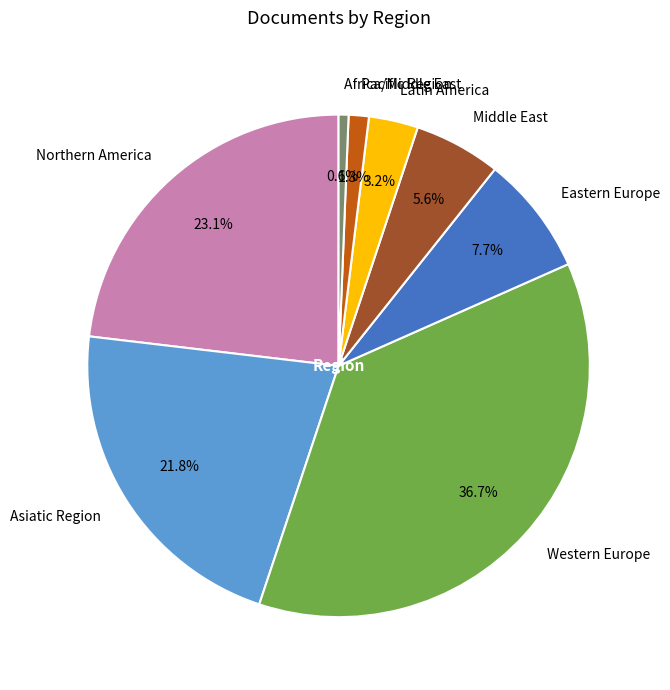

Does Asiatic Region represent more than half of the total?

No